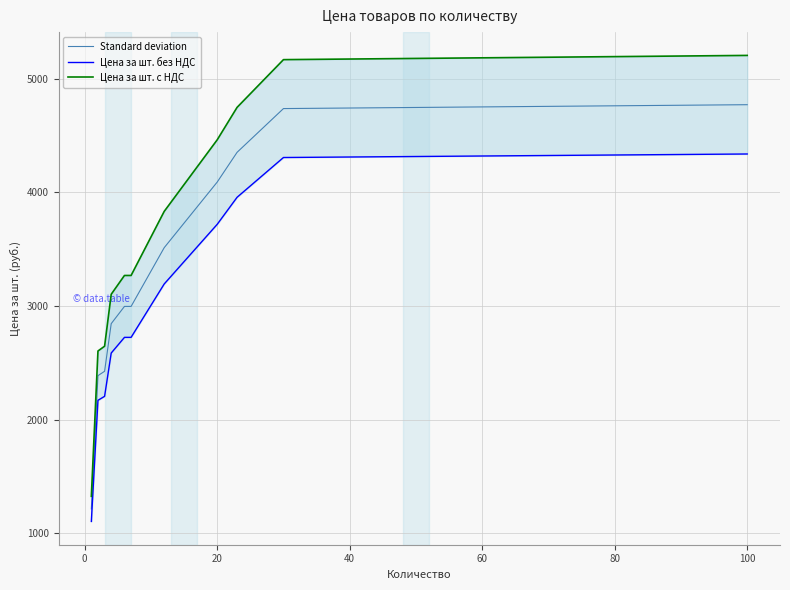

How many lines are shown in the chart?

3